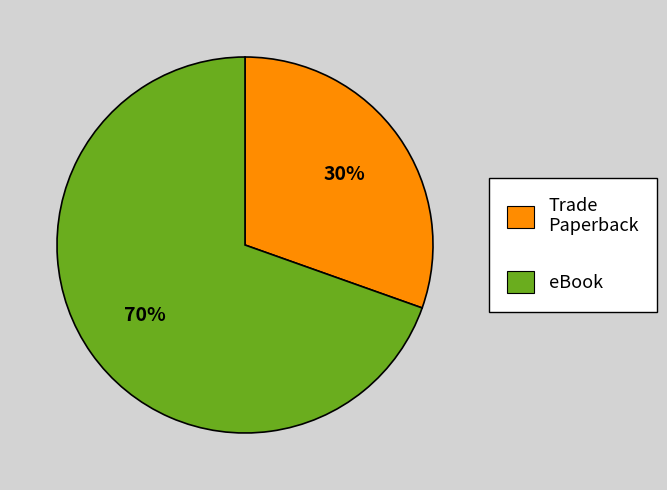

Combined, do eBook and Trade Paperback account for over 50%?

Yes